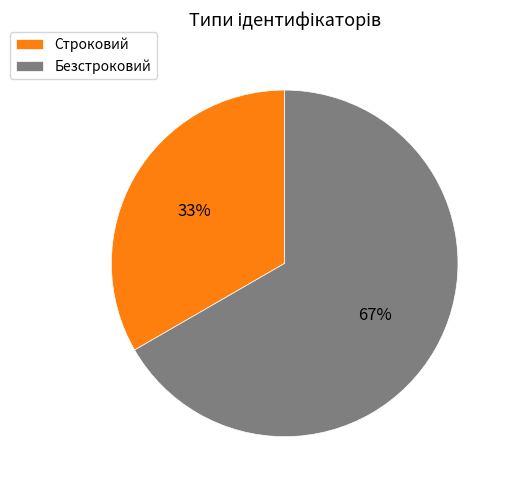

What percentage is the Строковий slice, to the nearest percent?

33%